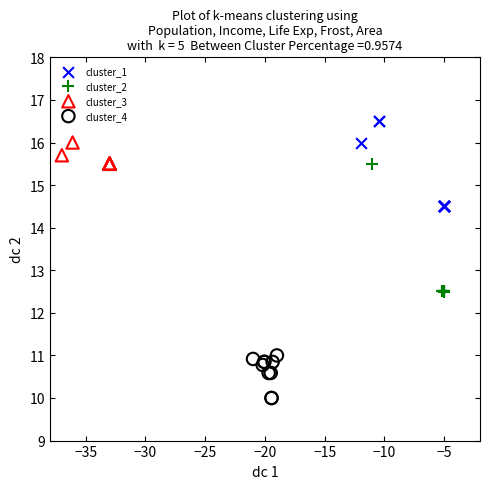

Which series reaches the maximum Y coordinate?

cluster_1